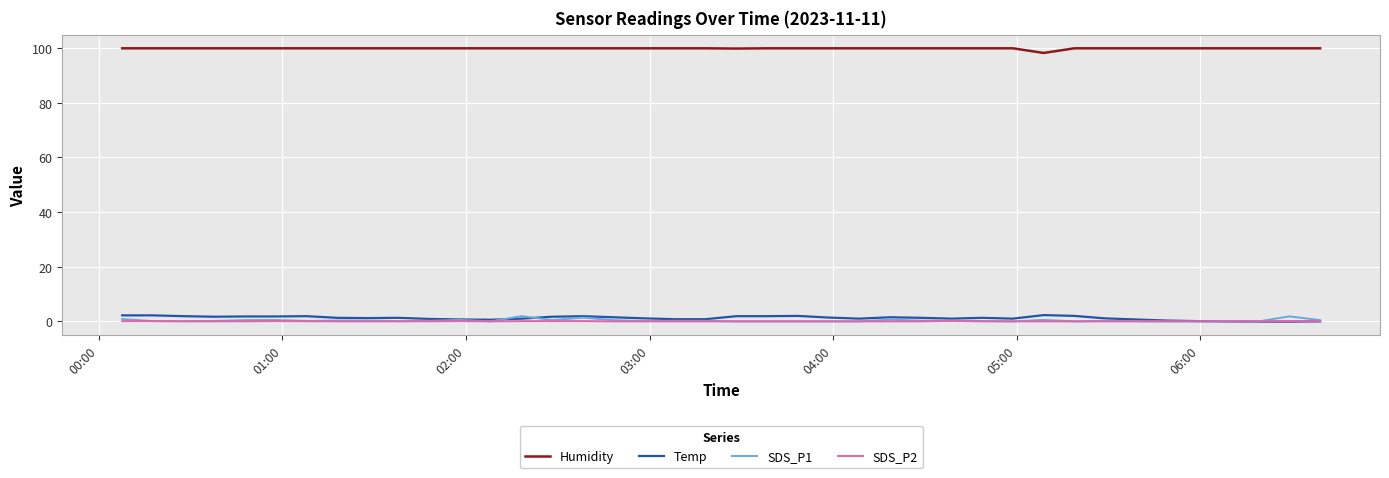

True or false: Humidity and SDS_P1 intersect in this chart.

False